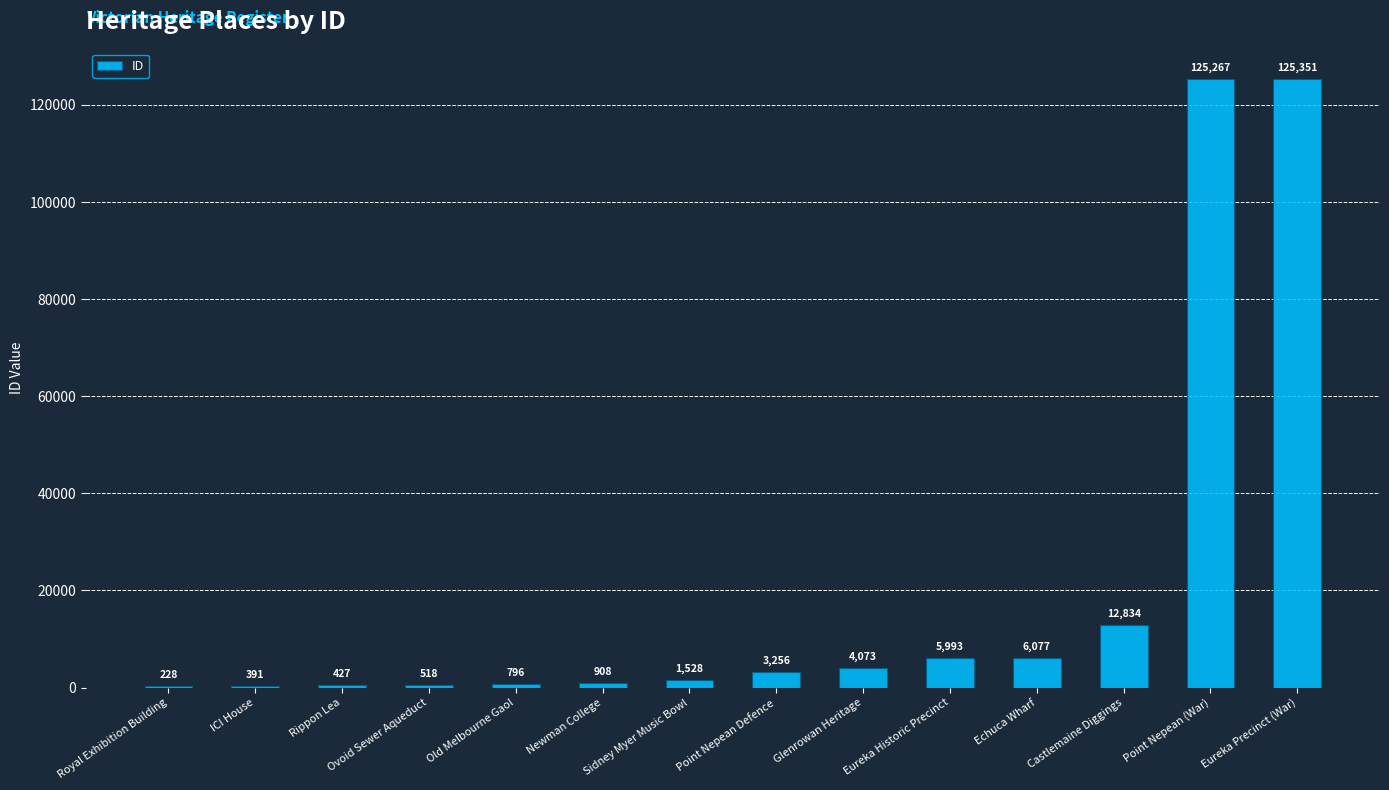

Which label corresponds to the largest value in the chart?

Eureka Precinct (War)